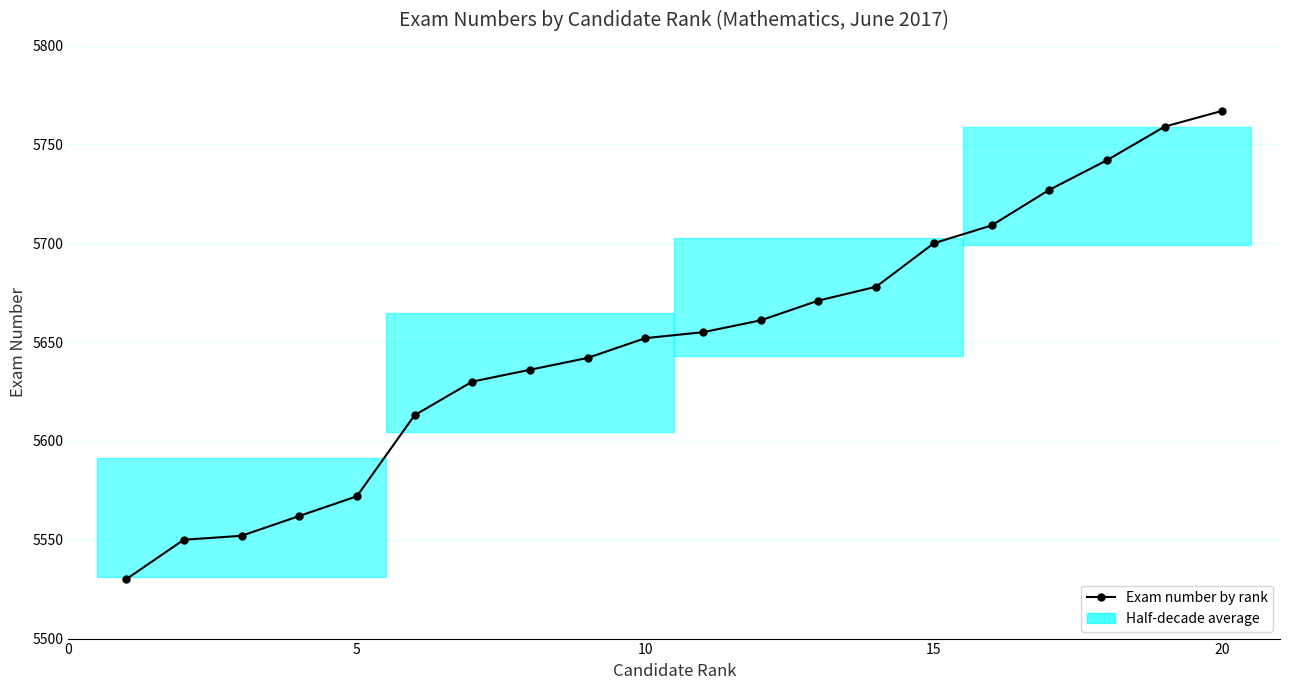

What is the maximum value shown in the chart?

5767